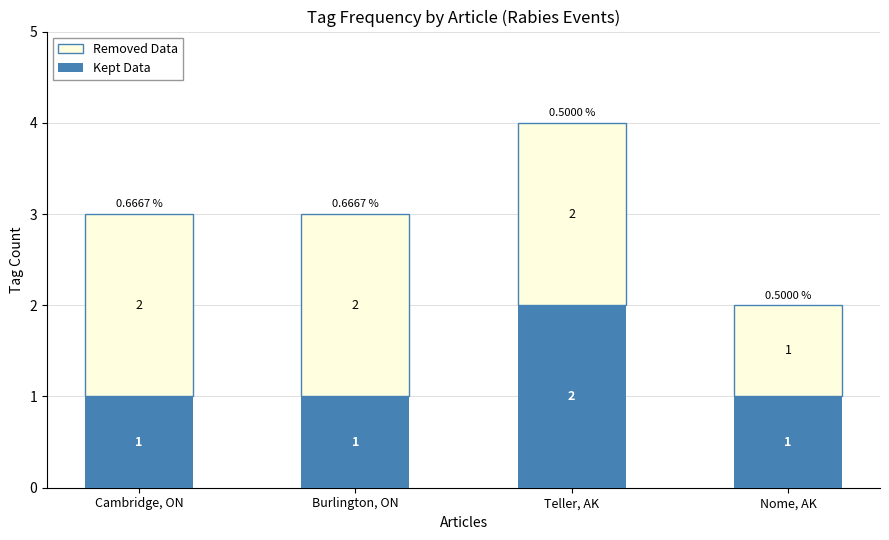

Does the chart contain stacked bars?

Yes